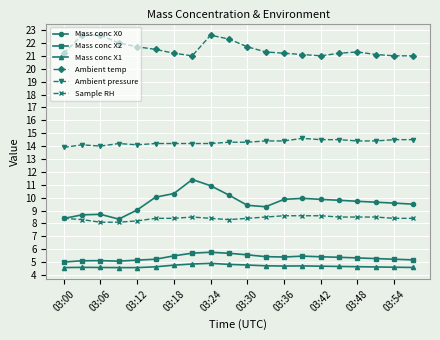

Rank the series by their maximum value, from highest to lowest.

Ambient temp, Ambient pressure, Mass conc X0, Sample RH, Mass conc X2, Mass conc X1